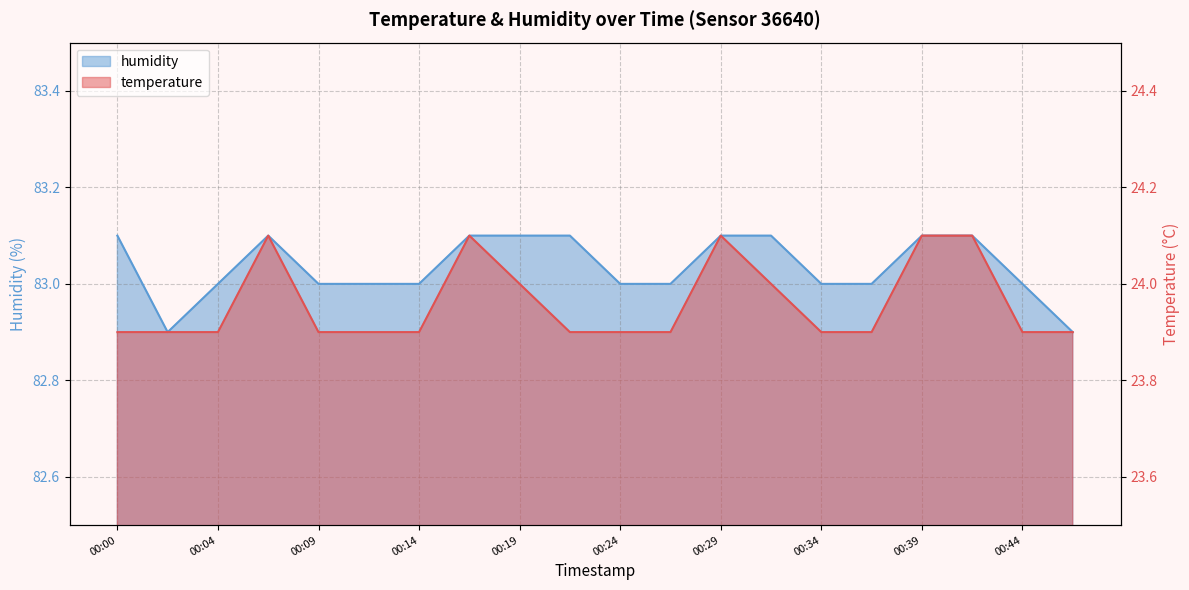

At which label does humidity first exceed 83?

00:00